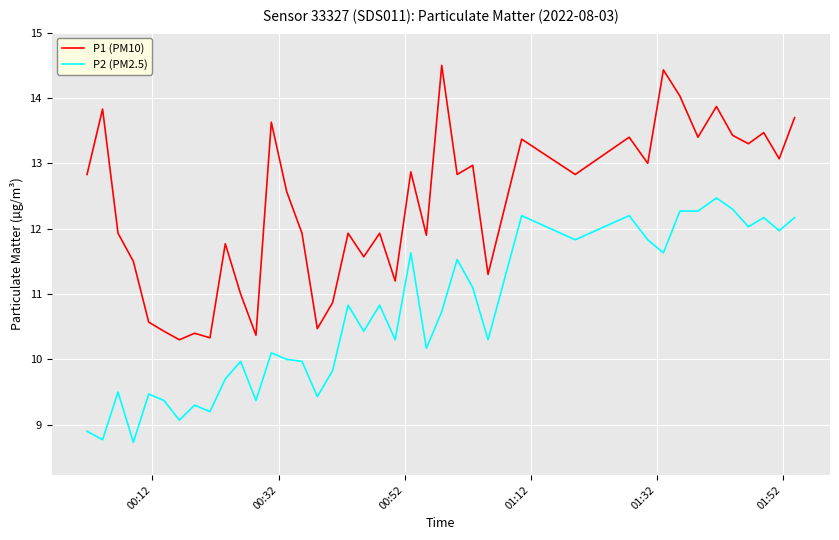

Which series has the largest total across all categories?

P1 (PM10)